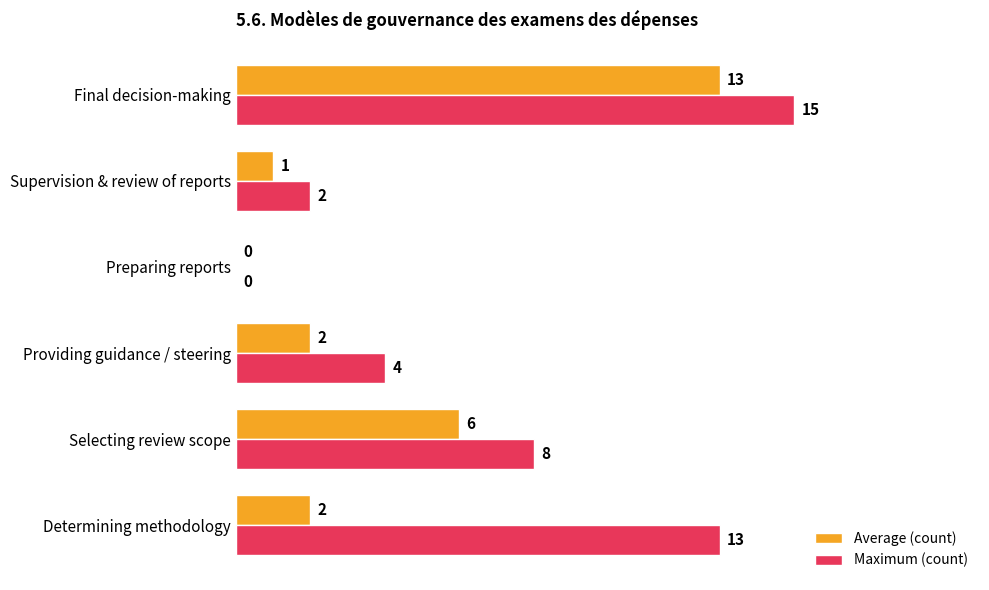

The Maximum (count) series shows 2 at Supervision & review of reports. True or false?

True